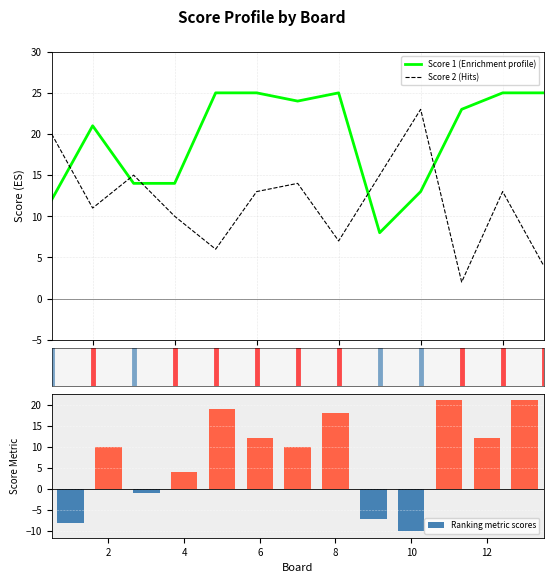

True or false: Score 1 (Enrichment profile) and Score 2 (Hits) intersect in this chart.

True